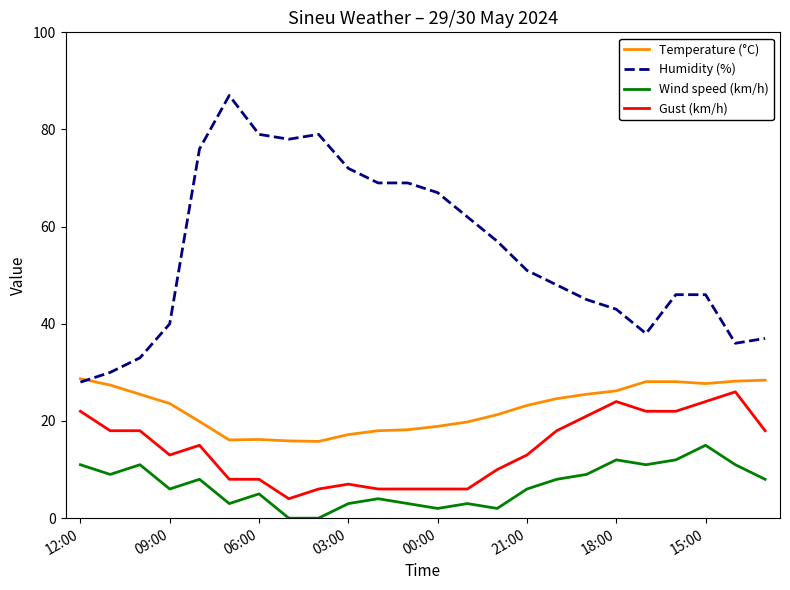

What is the average value of the Humidity (%) series?

54.8